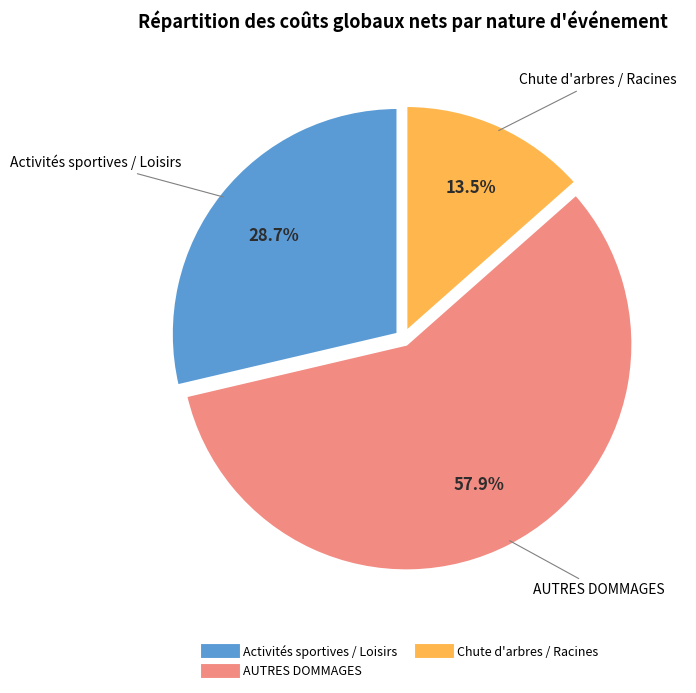

Does any single category account for the majority?

Yes